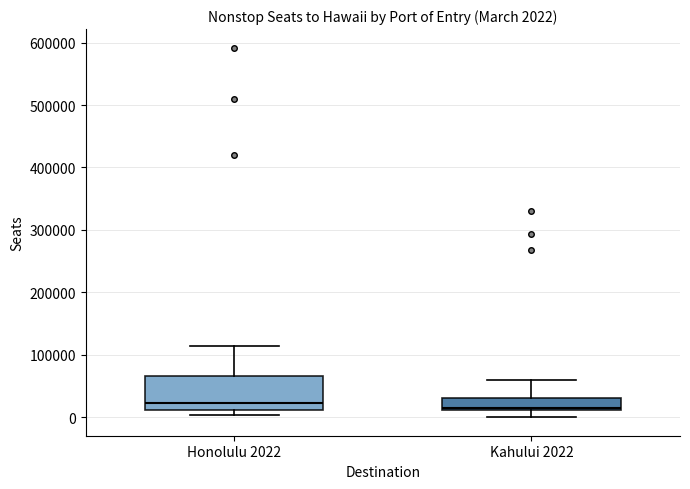

Which box is the tallest, from its lower edge to its upper edge?

Honolulu 2022